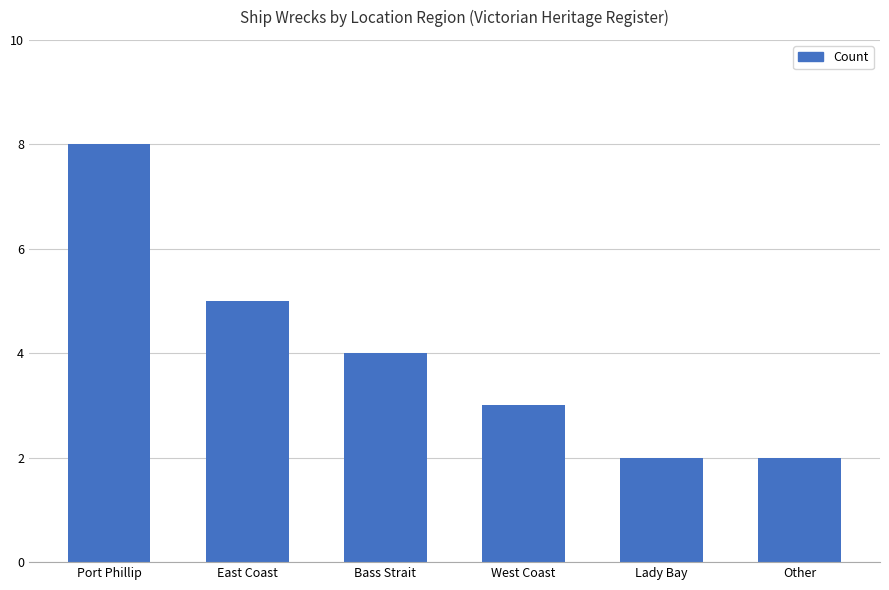

What is the average value?

4